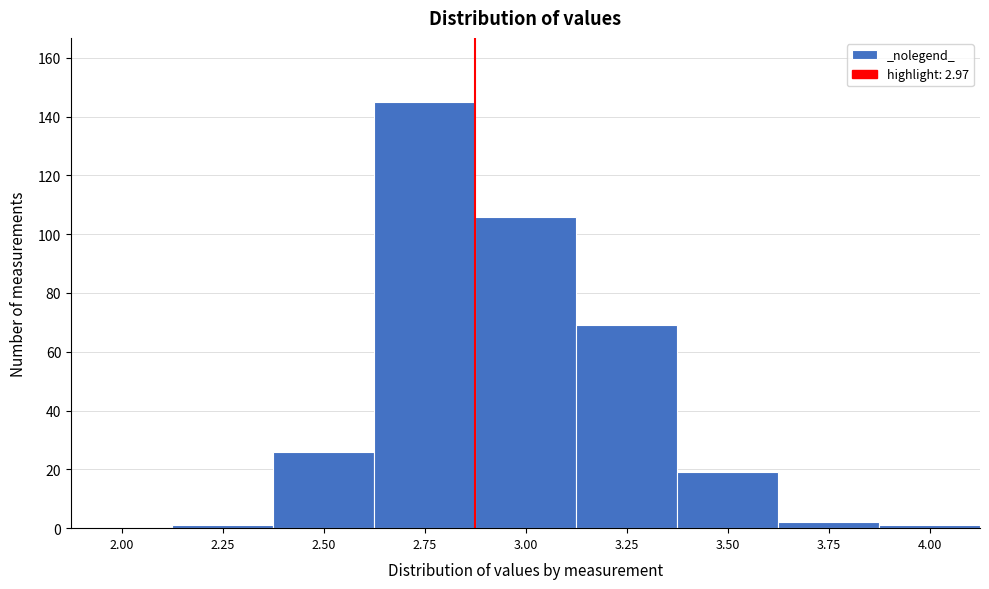

Reading left to right, extract all data points from this chart.

2.00=0	2.25=1	2.50=26	2.75=145	3.00=106	3.25=69	3.50=19	3.75=2	4.00=1